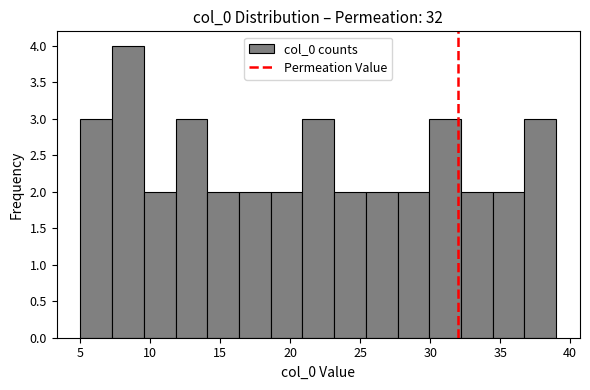

Reading left to right, list every bar in this chart as the range it spans on the x-axis followed by its height. Neither the bar edges nor the heights are printed on the chart, so give them approximately, as read against the axes.

5.0 to 7.5: 3
7.5 to 9.5: 4
9.5 to 12.0: 2
12.0 to 14.0: 3
14.0 to 16.5: 2
16.5 to 18.5: 2
18.5 to 21.0: 2
21.0 to 23.0: 3
23.0 to 25.5: 2
25.5 to 27.5: 2
27.5 to 30.0: 2
30.0 to 32.0: 3
32.0 to 34.5: 2
34.5 to 36.5: 2
36.5 to 39.0: 3